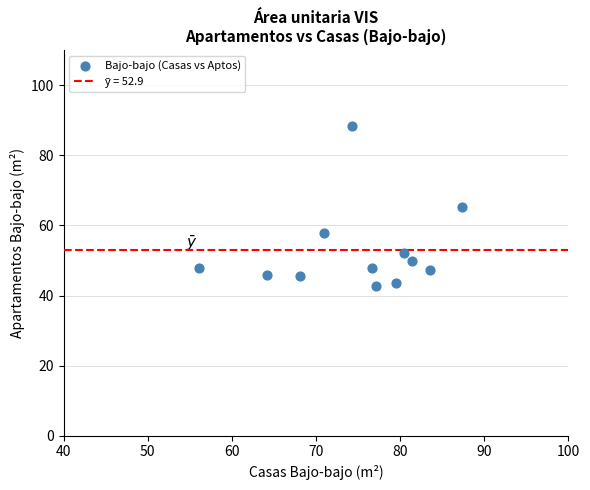

What is the range of Y values (max minus min)?

45.9